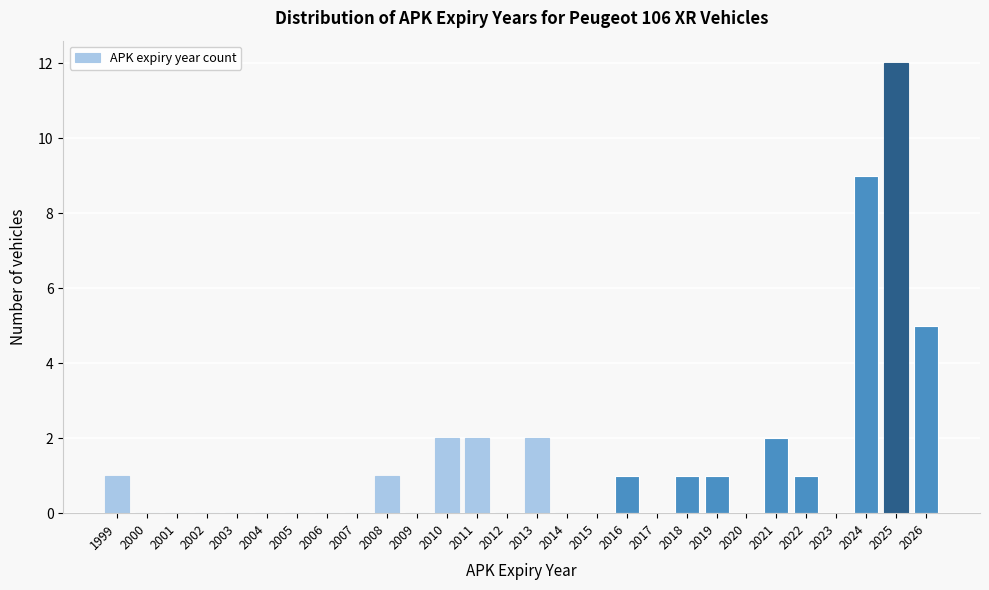

Reading right to left, list all the values displayed in this chart.

2026=5	2025=12	2024=9	2023=0	2022=1	2021=2	2020=0	2019=1	2018=1	2017=0	2016=1	2015=0	2014=0	2013=2	2012=0	2011=2	2010=2	2009=0	2008=1	2007=0	2006=0	2005=0	2004=0	2003=0	2002=0	2001=0	2000=0	1999=1